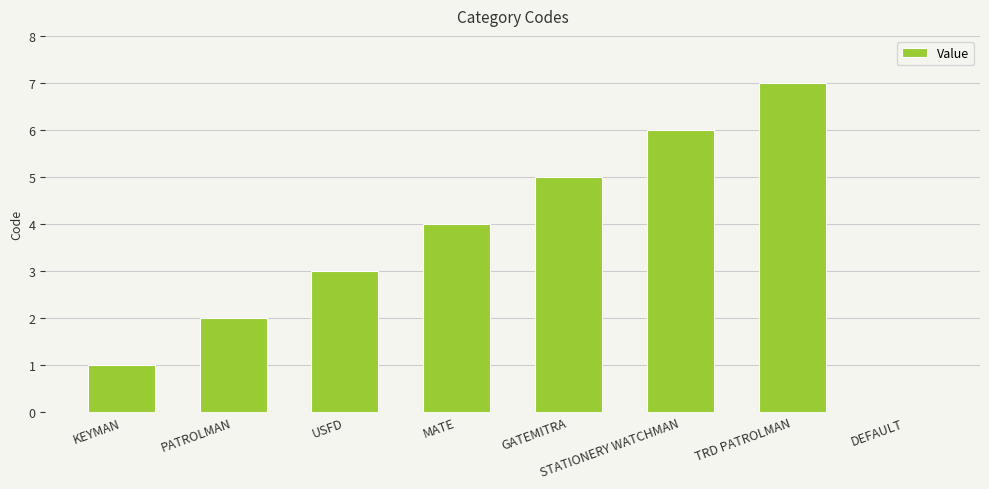

What is the sum of all values?

28